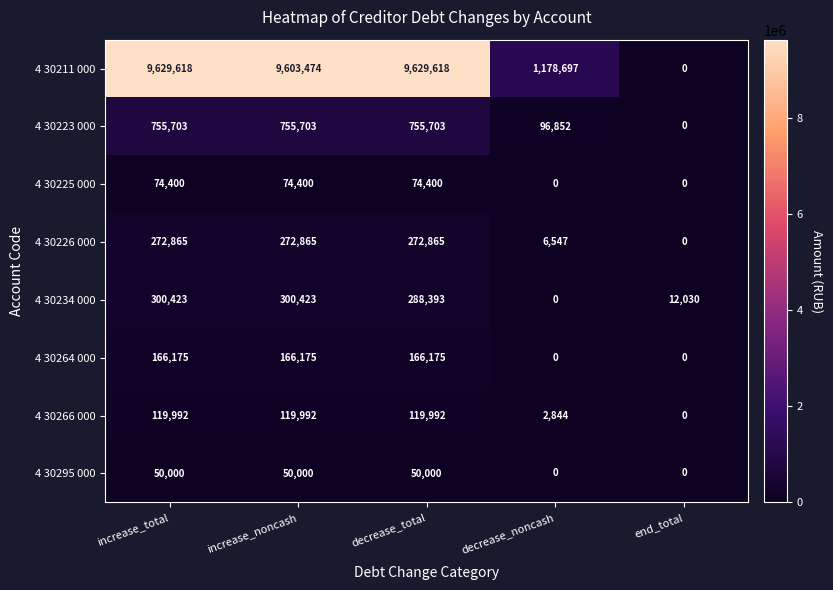

True or false: 4 30295 000 has a value of 22327 at end_total.

False